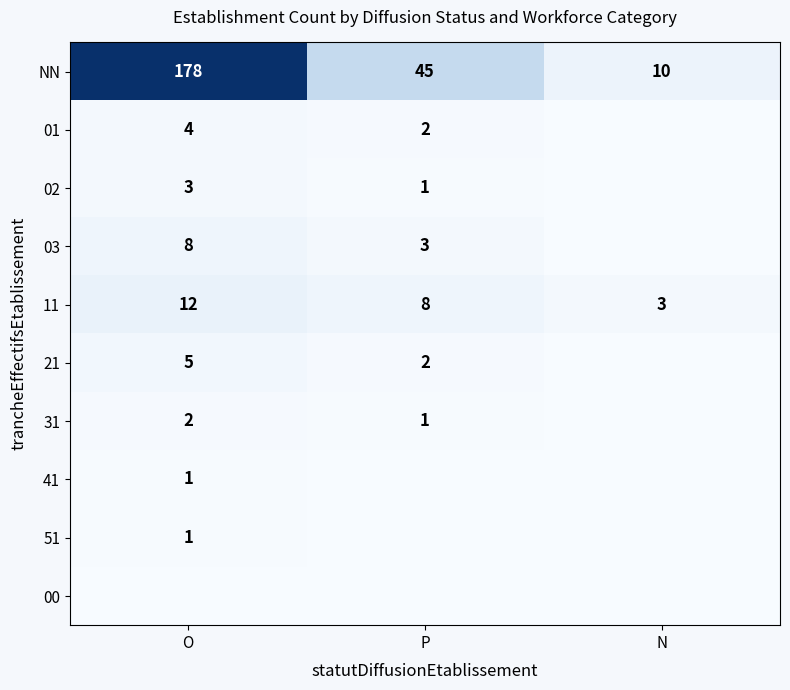

True or false: 51 has a value of 1 at O.

True